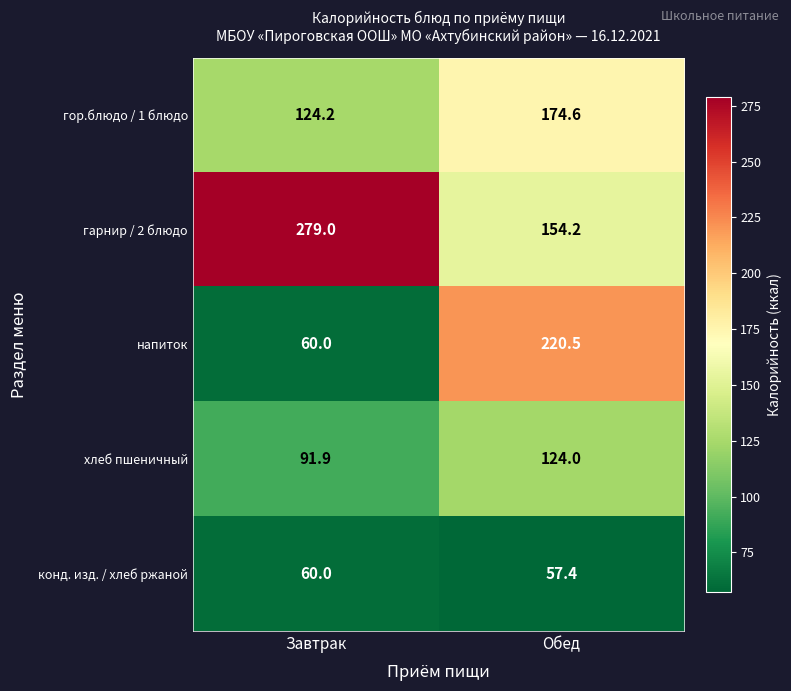

The конд. изд. / хлеб ржаной series shows 57.4 at Обед. True or false?

True